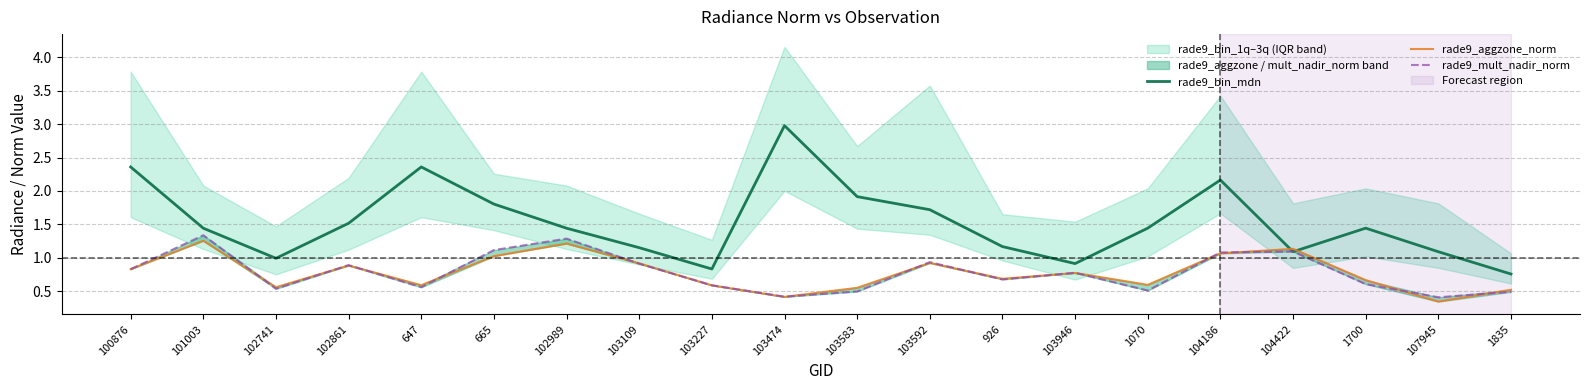

Which series has the widest spread of values?

rade9_bin_mdn